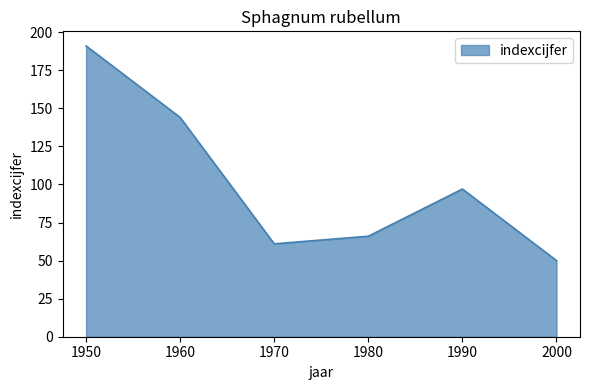

Rank the categories by value from lowest to highest.

2000, 1970, 1980, 1990, 1960, 1950